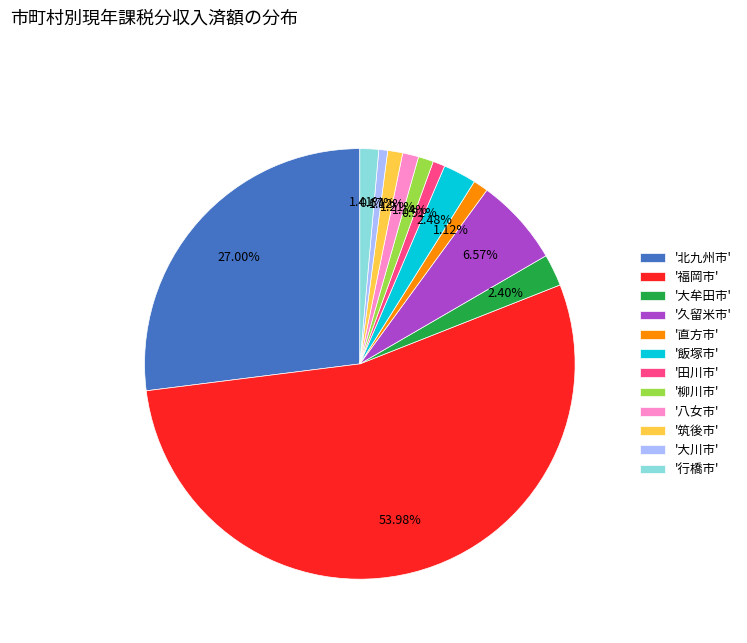

Between '北九州市' and '飯塚市', which is larger?

'北九州市'